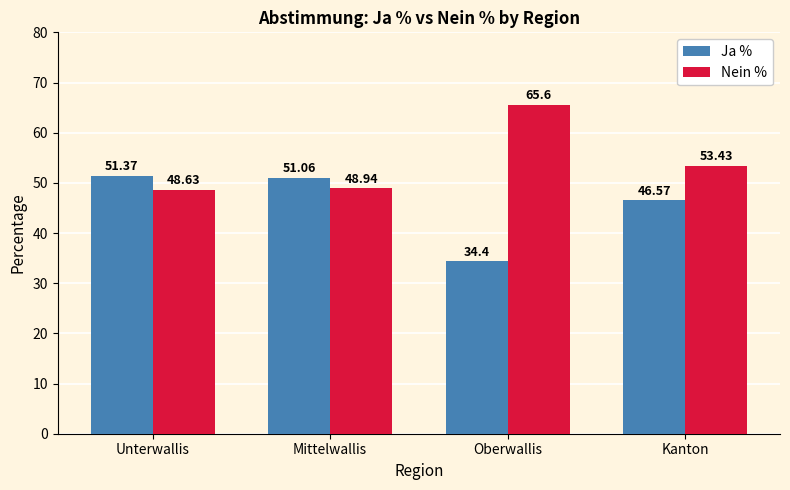

Where is Ja % nearest to the value 42?

Kanton